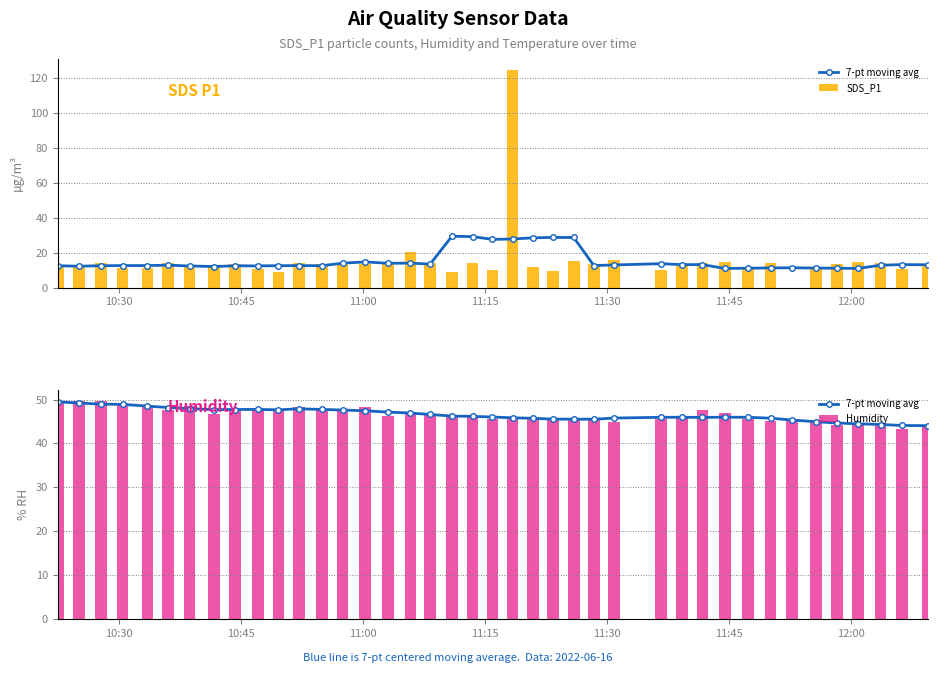

What is the sum of all SDS_P1 values?

615.3